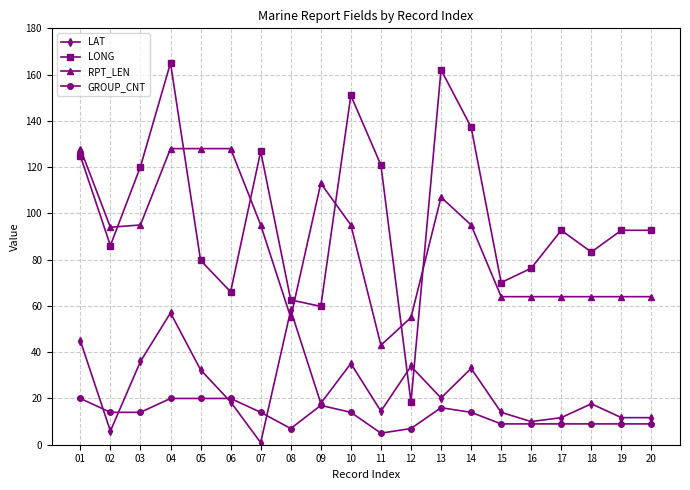

Which series changed the most between 10 and 20?

LONG